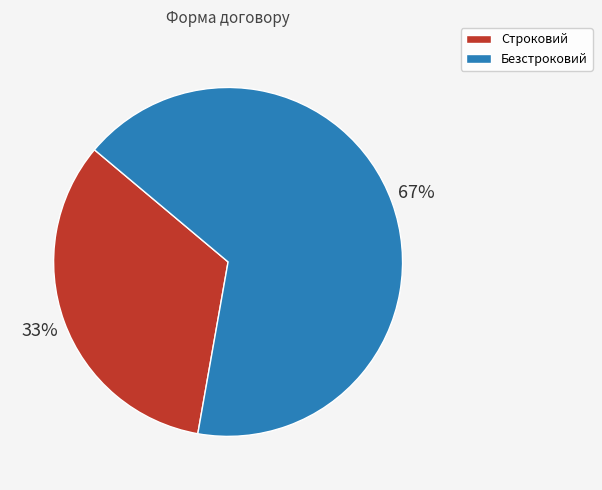

To the nearest percent, what is the average slice percentage?

50%